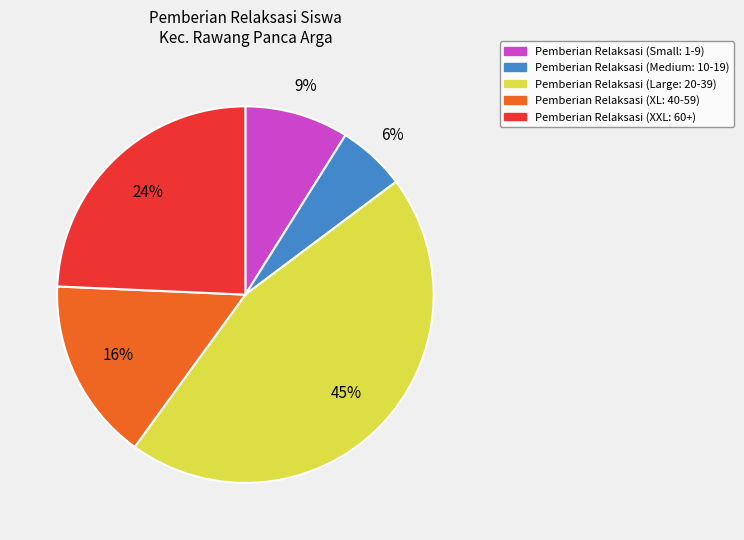

How many segments does this pie chart have?

5